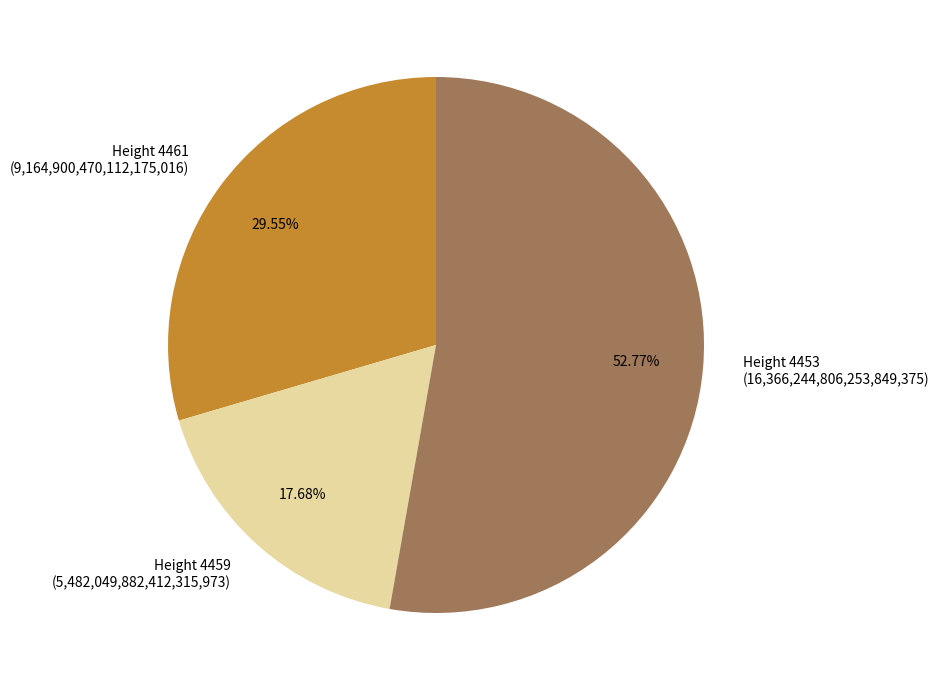

Which slice represents more than half of the pie?

Height 4453 (16,366,244,806,253,849,375)